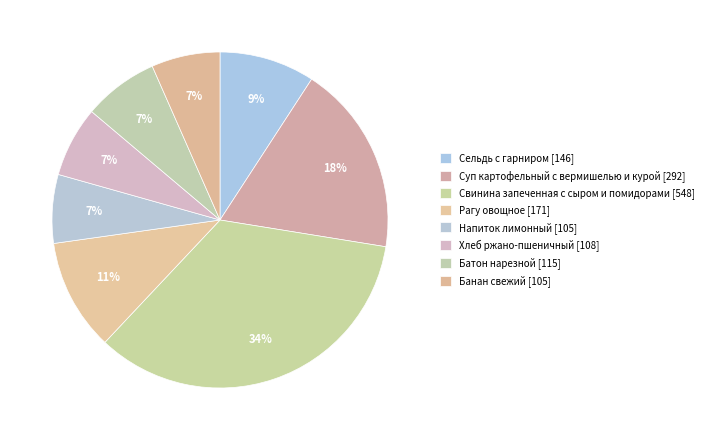

To the nearest percent, what is the average slice percentage?

12%